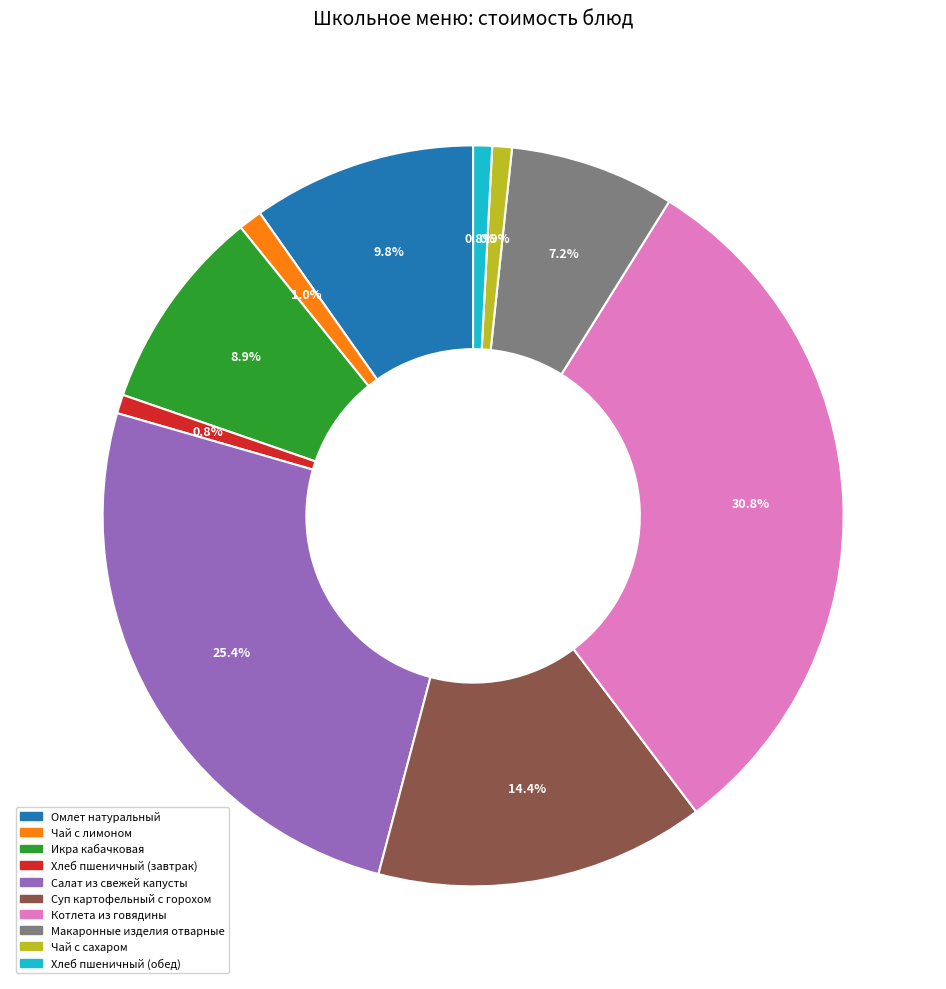

Between Котлета из говядины and Суп картофельный с горохом, which is larger?

Котлета из говядины